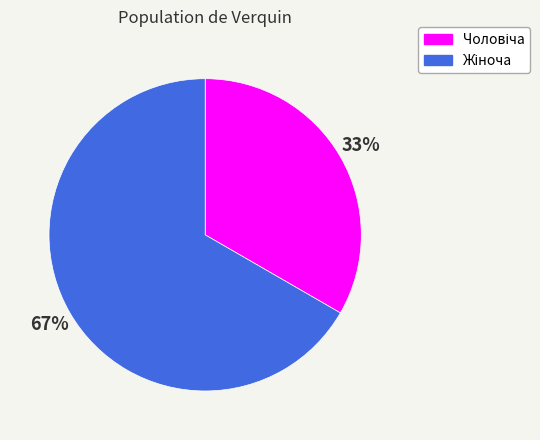

How many slices are in this pie chart?

2